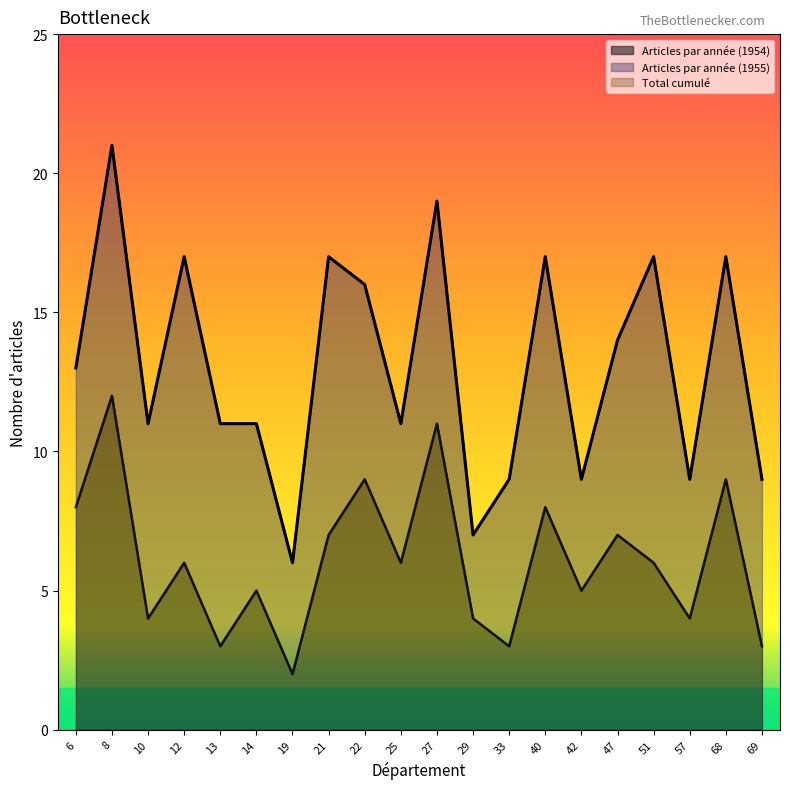

What is the difference between the second highest and second lowest values in the Articles par année (1954) series?

8